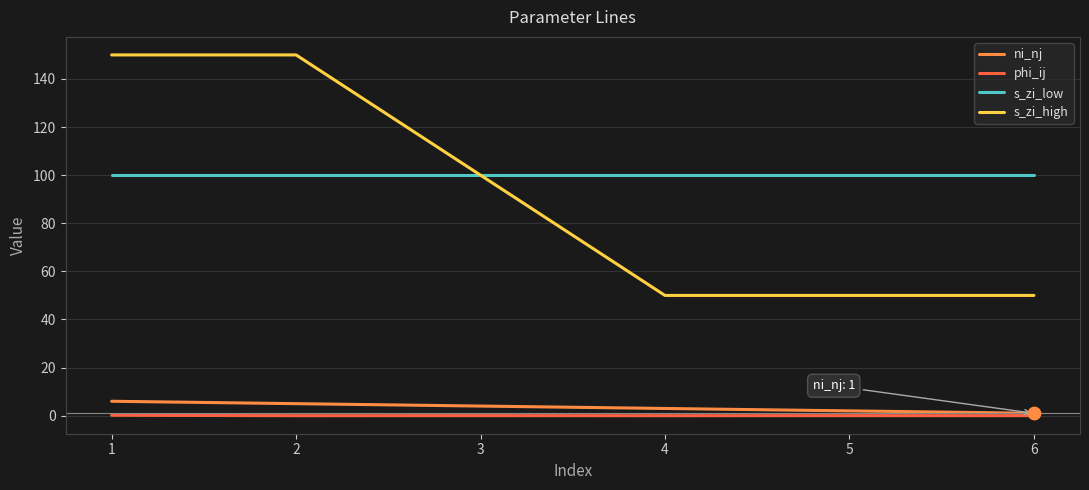

Which series has the largest range (max minus min)?

s_zi_high